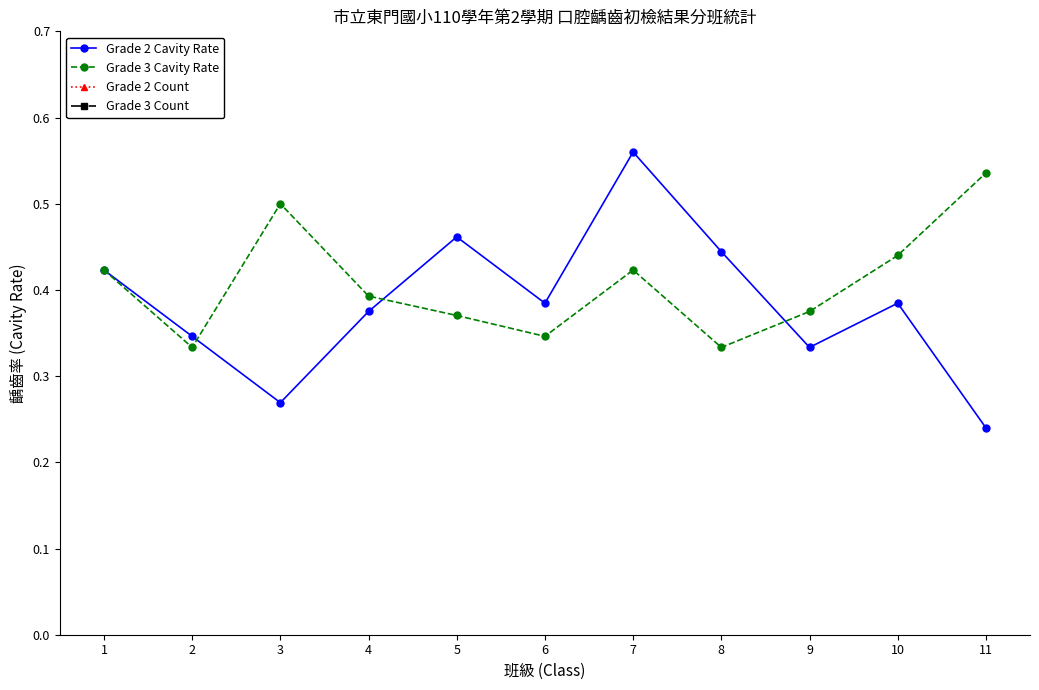

What is the spread (max minus min) of values at 11?

14.8